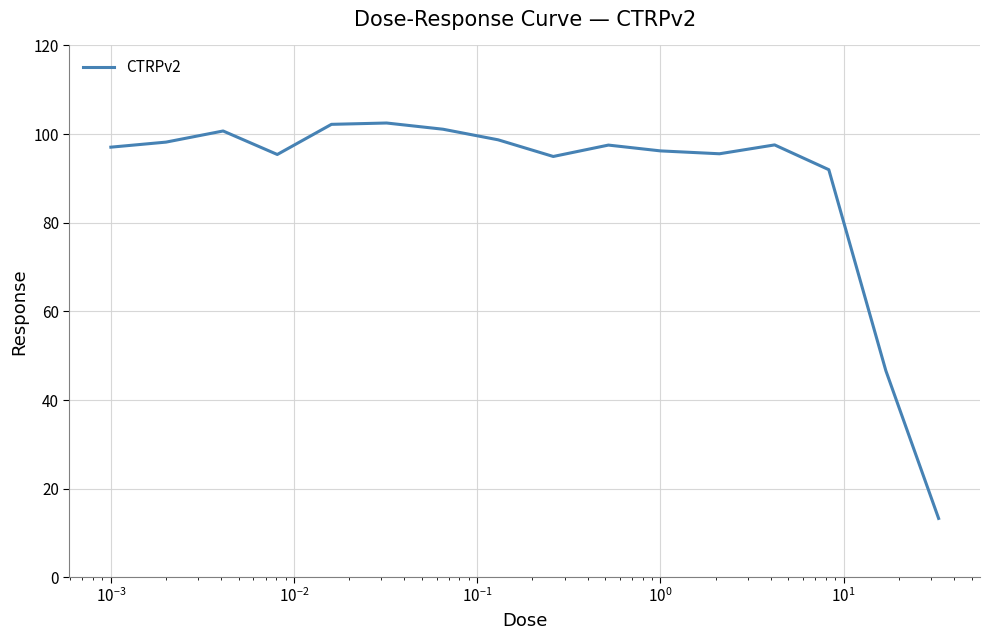

What is the maximum value shown in the chart?

102.5